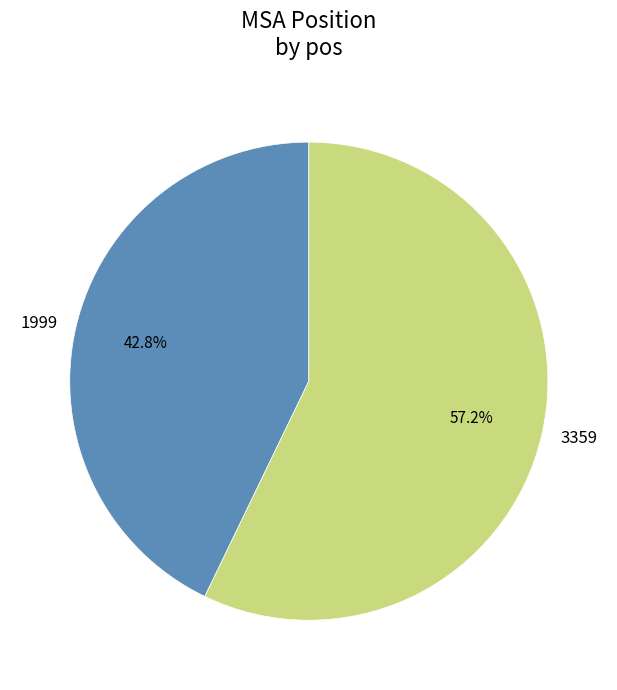

How many slices are in this pie chart?

2